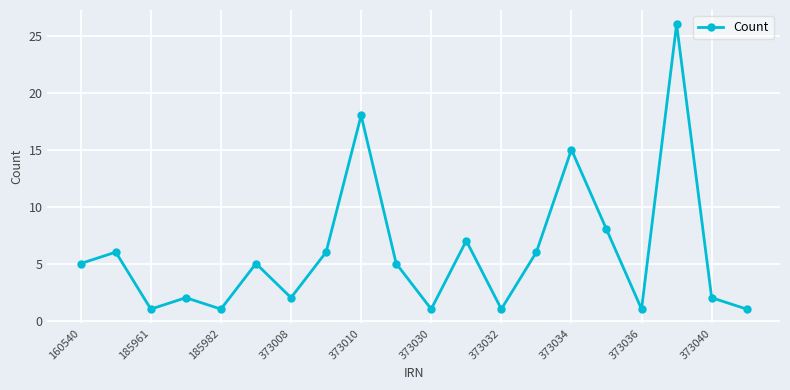

What is the difference between the maximum and second lowest values?

25